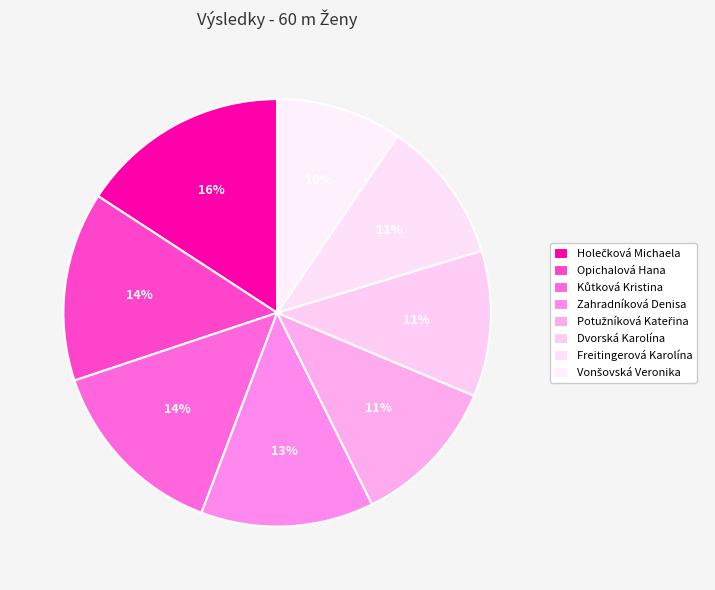

What is the smallest slice in the pie chart?

Vonšovská Veronika